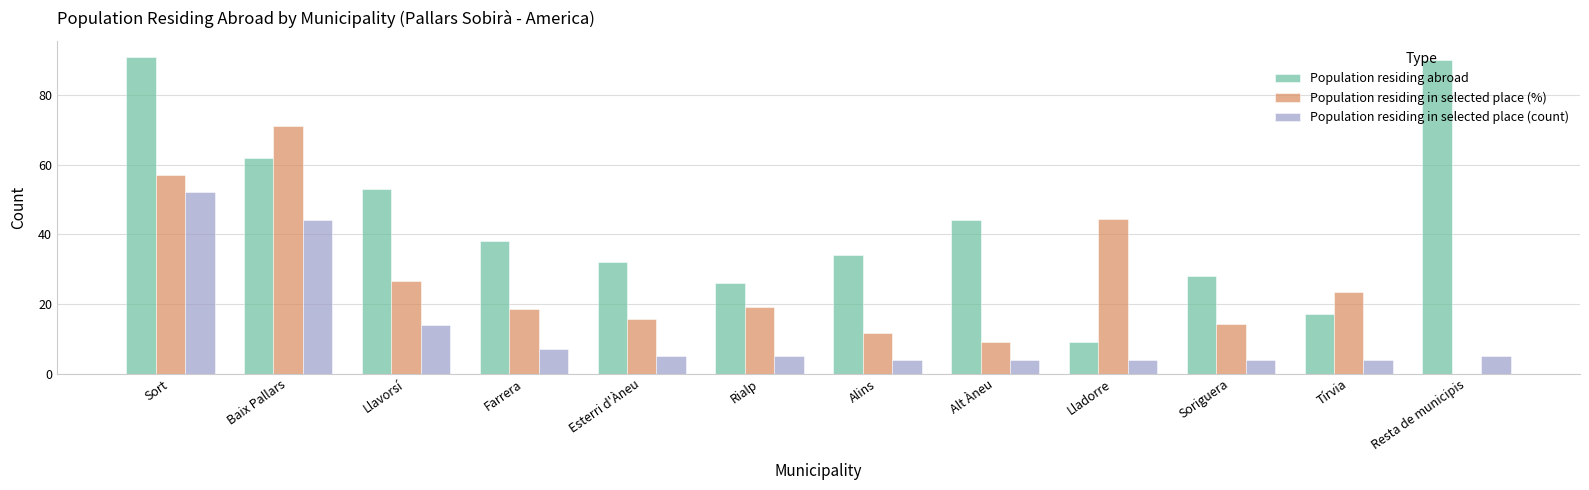

Is the value of Population residing abroad at Tírvia greater than the value of Population residing in selected place (%) at Alins?

Yes